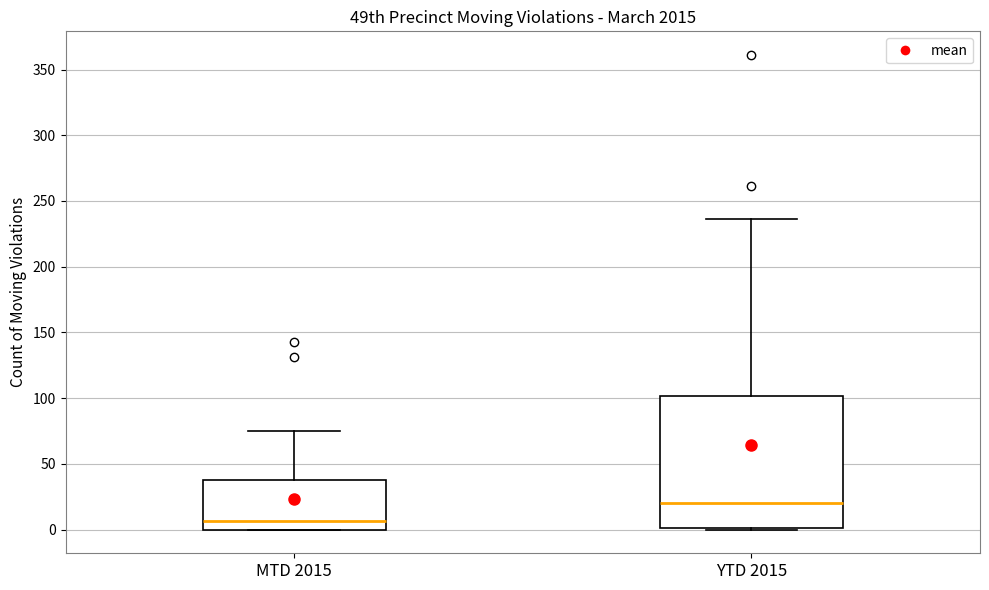

Which box is the tallest, from its lower edge to its upper edge?

YTD 2015